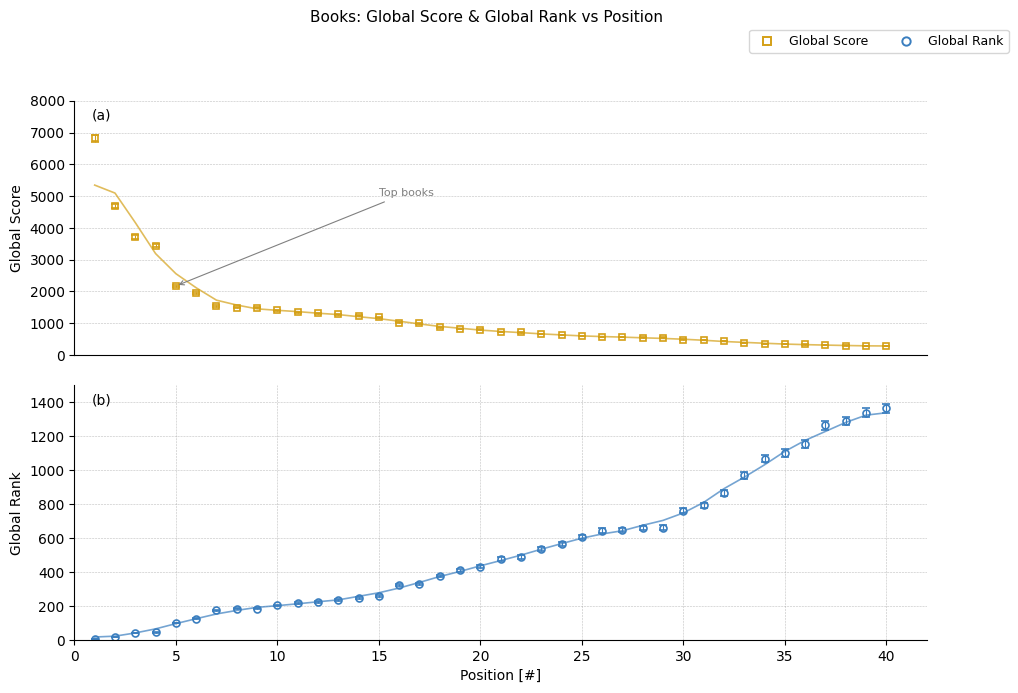

Rank the categories by Global Rank value from highest to lowest.

40, 39, 38, 37, 36, 35, 34, 33, 32, 31, 30, 29, 28, 27, 26, 25, 24, 23, 22, 21, 20, 19, 18, 17, 16, 15, 14, 13, 12, 11, 10, 9, 8, 7, 6, 5, 4, 3, 2, 1